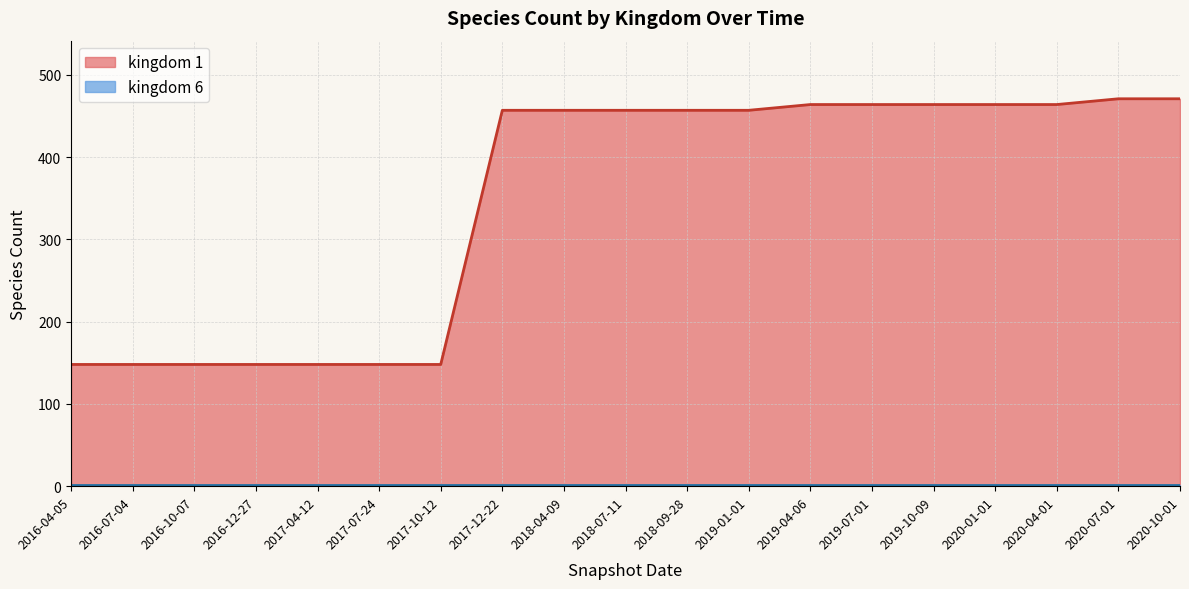

Where is kingdom_1 nearest to the value 309?

2018-04-09